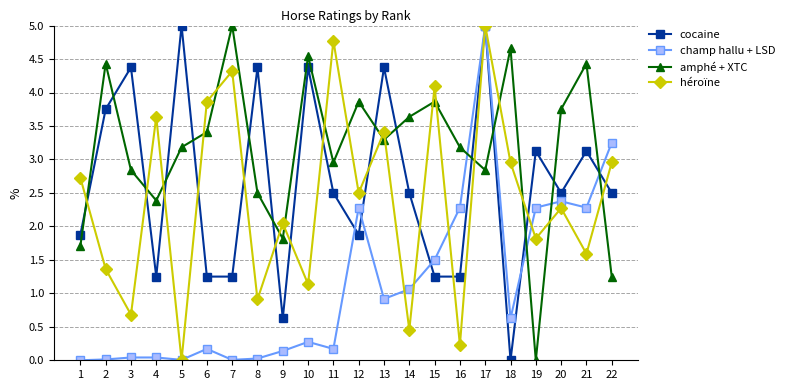

How many data points in cocaine are above 2?

13